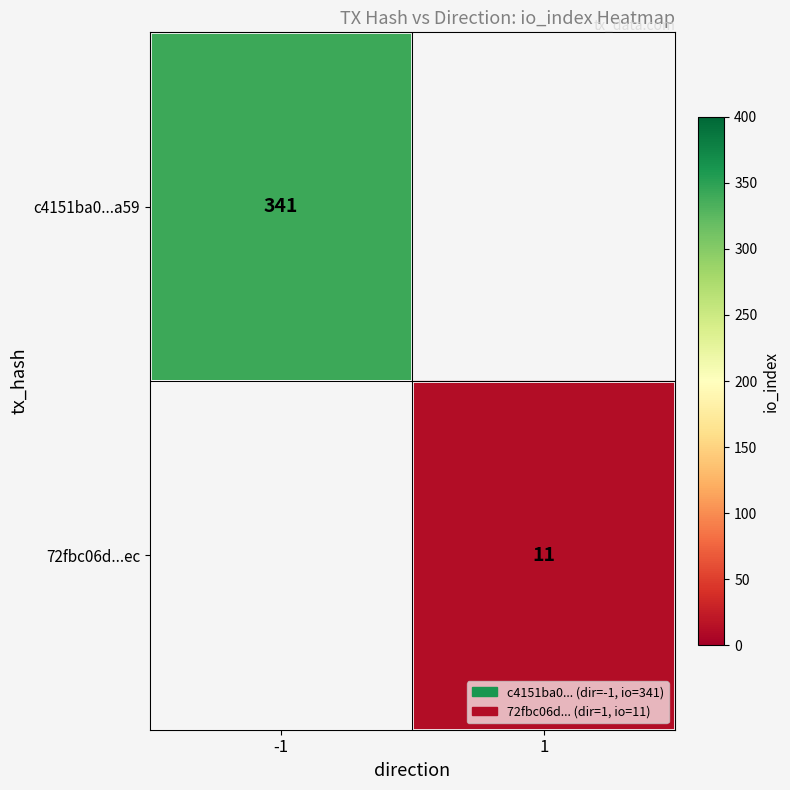

The 72fbc06d...ec series shows 15.7 at 1. True or false?

False